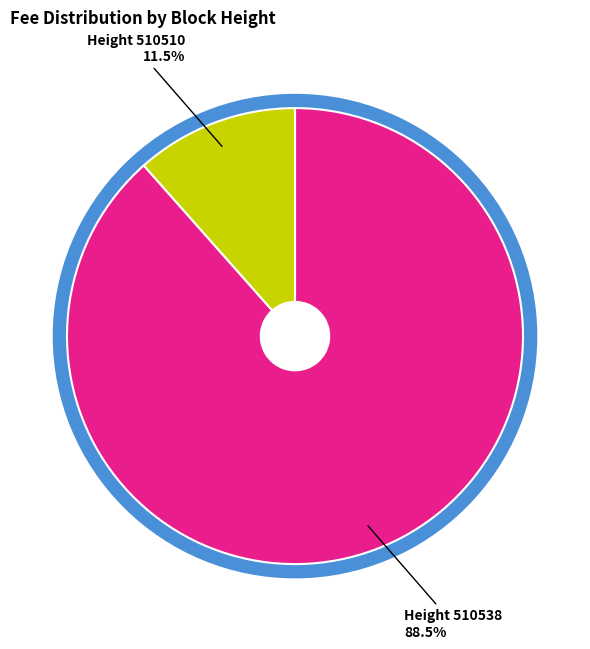

Which has a higher value, Height 510538 88.5% or Height 510510 11.5%?

Height 510538 88.5%